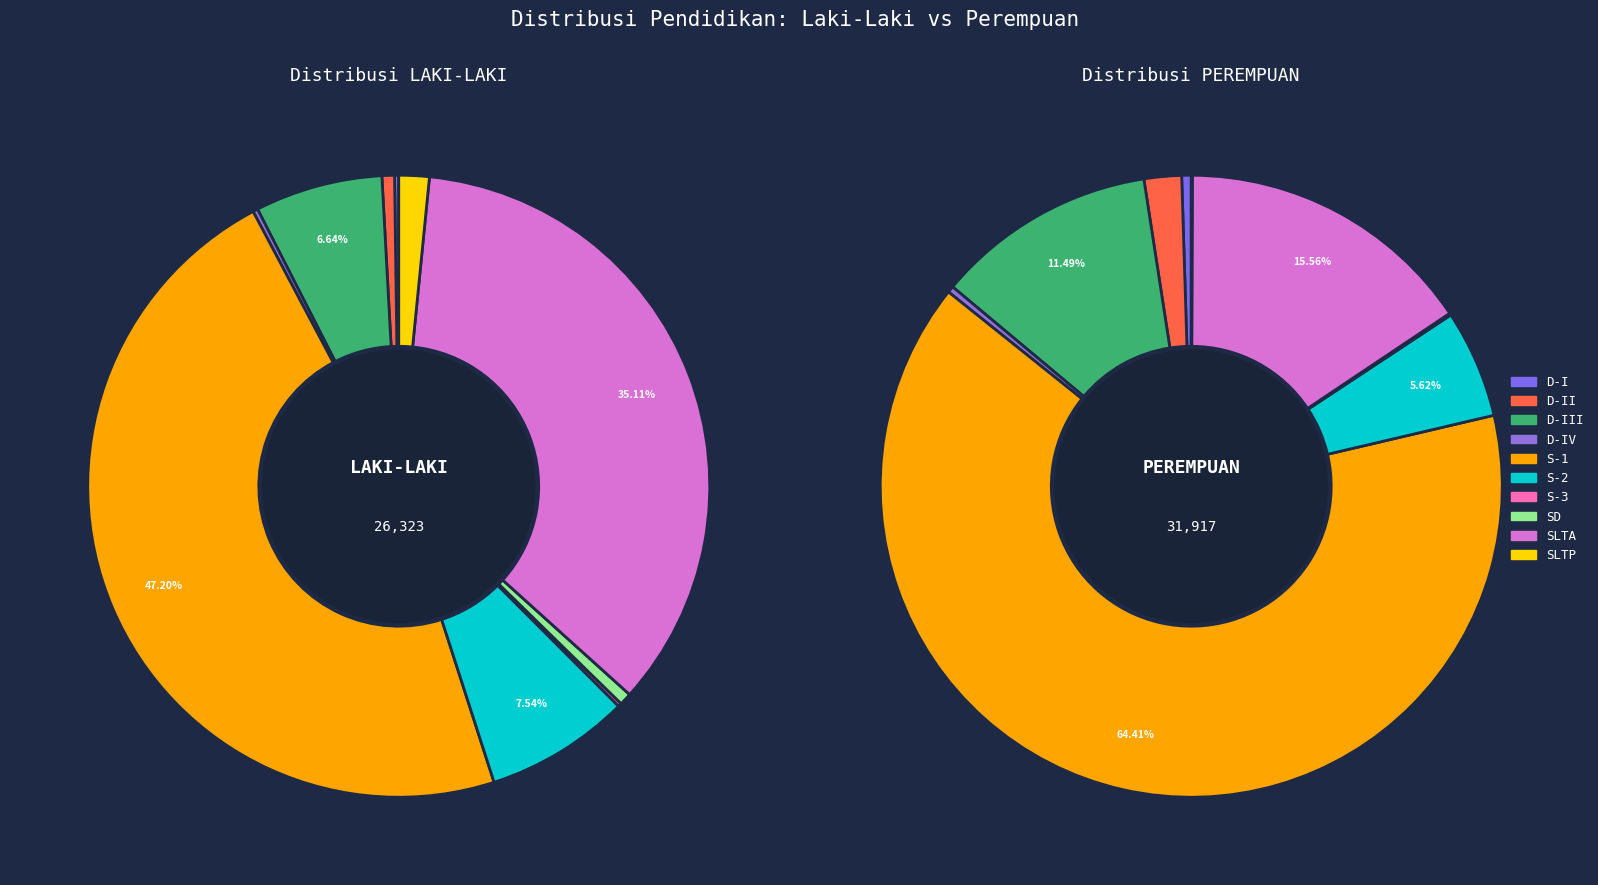

Between SD and D-II, which is larger?

D-II